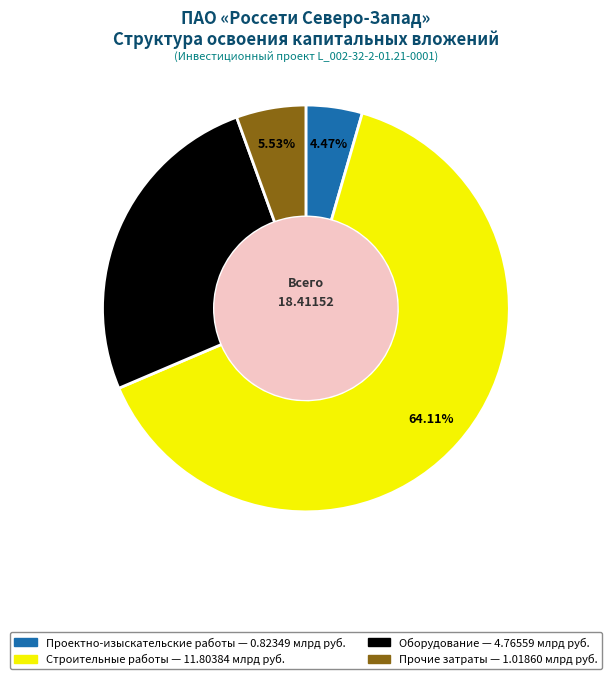

To the nearest percent, what is the average slice percentage?

25%